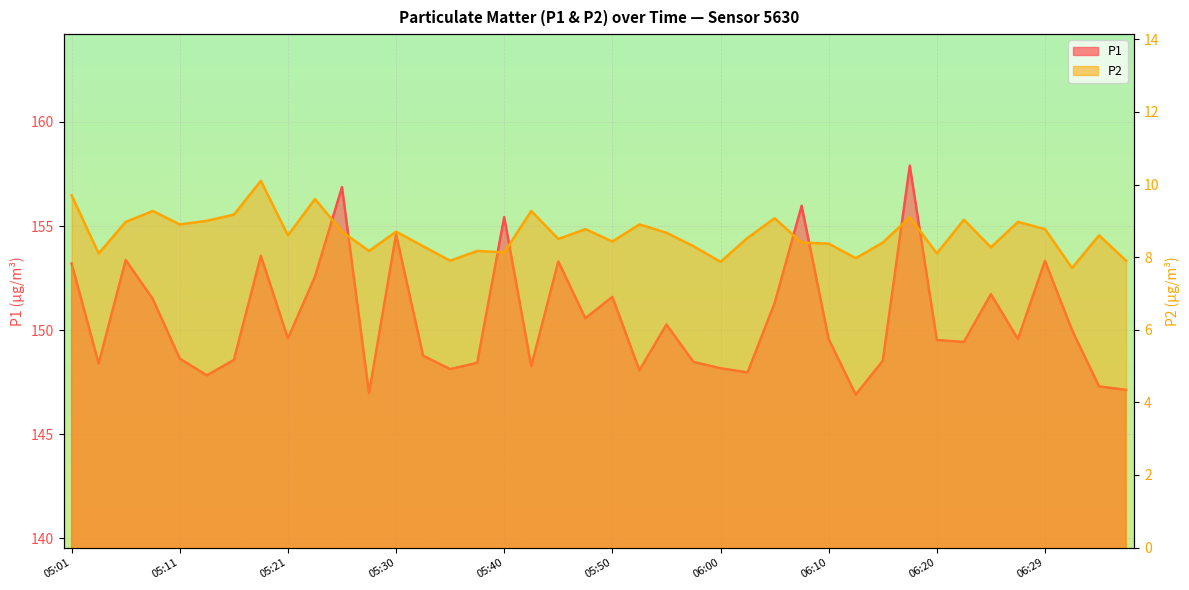

The P2 series shows 3.7 at 05:48. True or false?

False